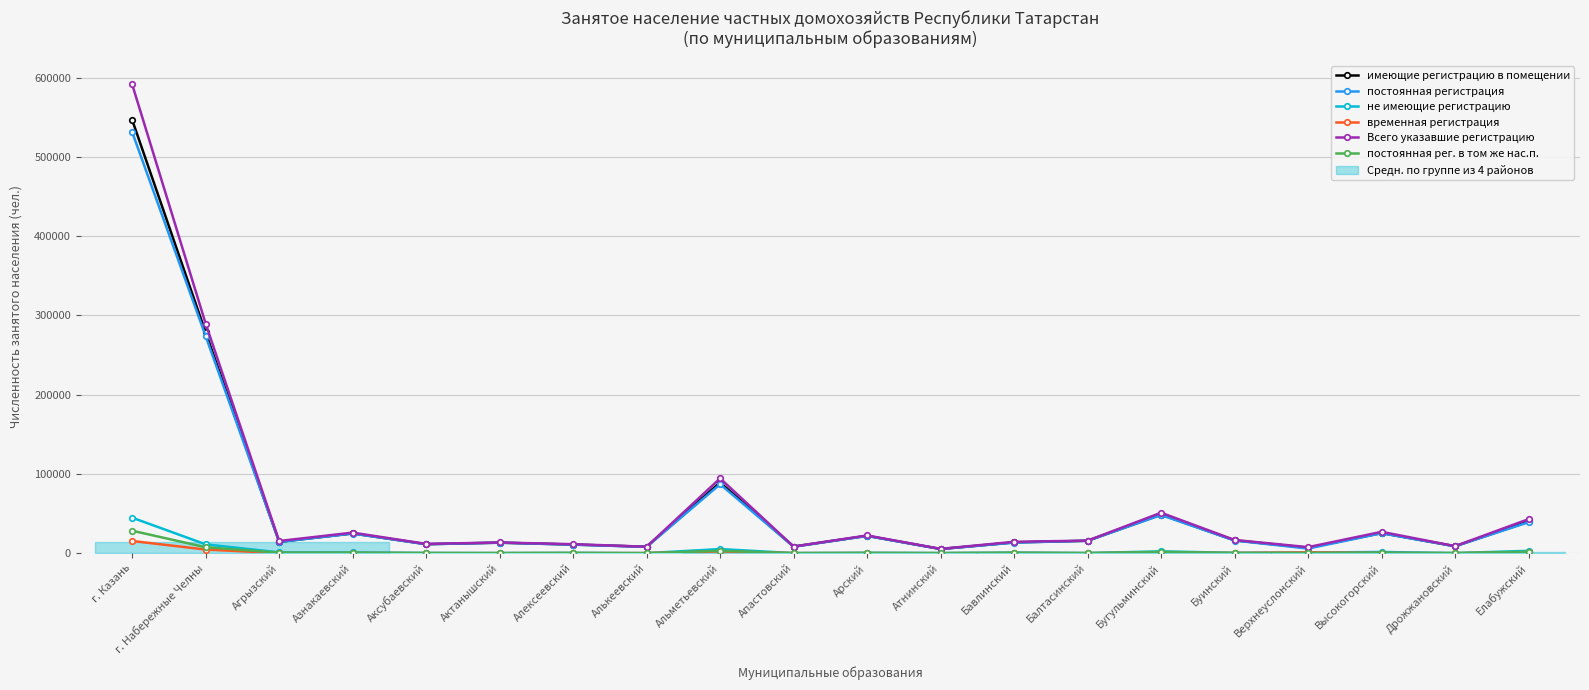

What is the smallest value displayed?

23